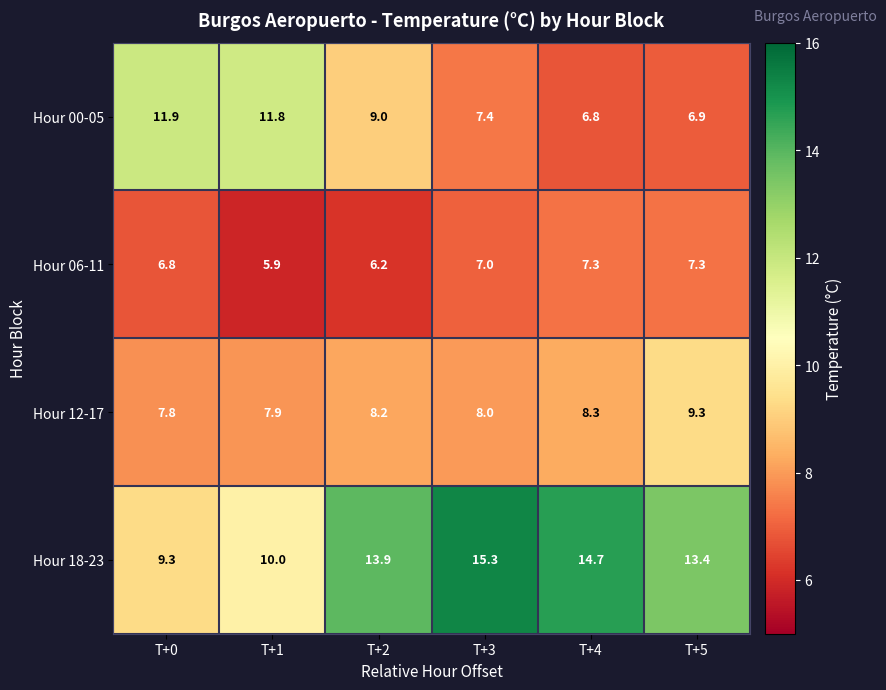

What is the total value across all series at T+0?

35.8